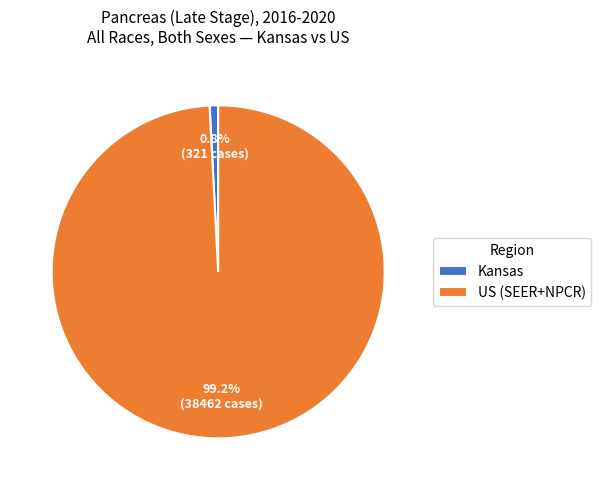

Which has a higher value, US (SEER+NPCR) or Kansas?

US (SEER+NPCR)